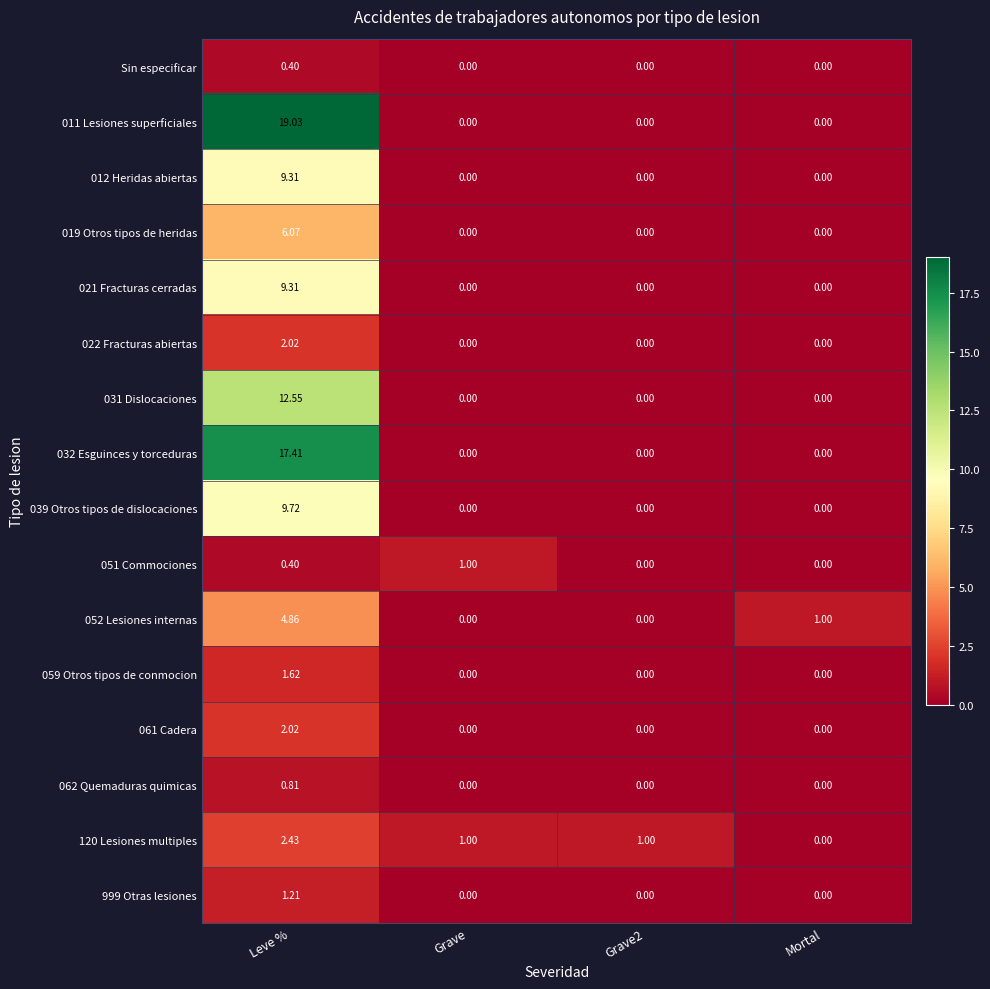

At which category is the sum across all series the highest?

Leve %